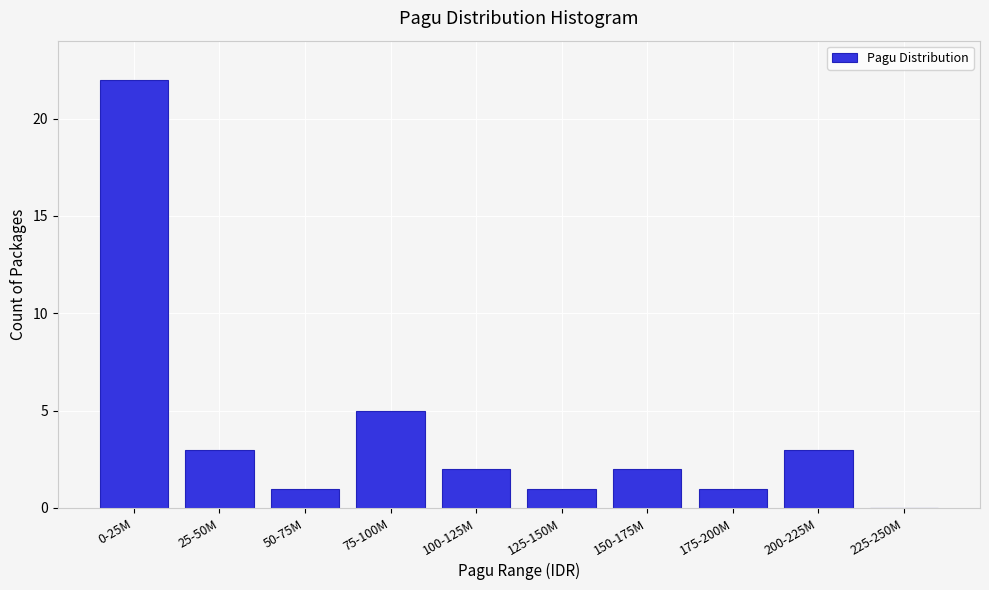

Reading left to right, transcribe all the data shown in this chart.

0-25M=22	25-50M=3	50-75M=1	75-100M=5	100-125M=2	125-150M=1	150-175M=2	175-200M=1	200-225M=3	225-250M=0